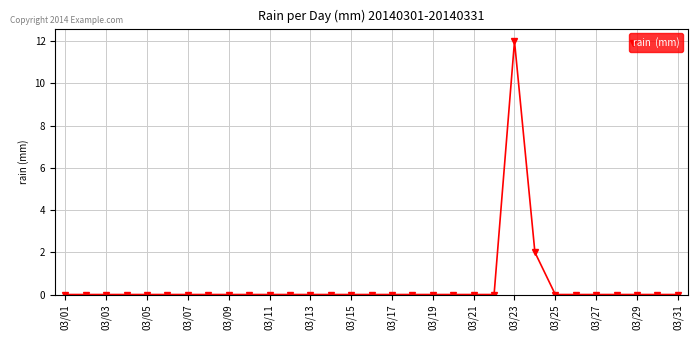

What is the sum of all values?

14